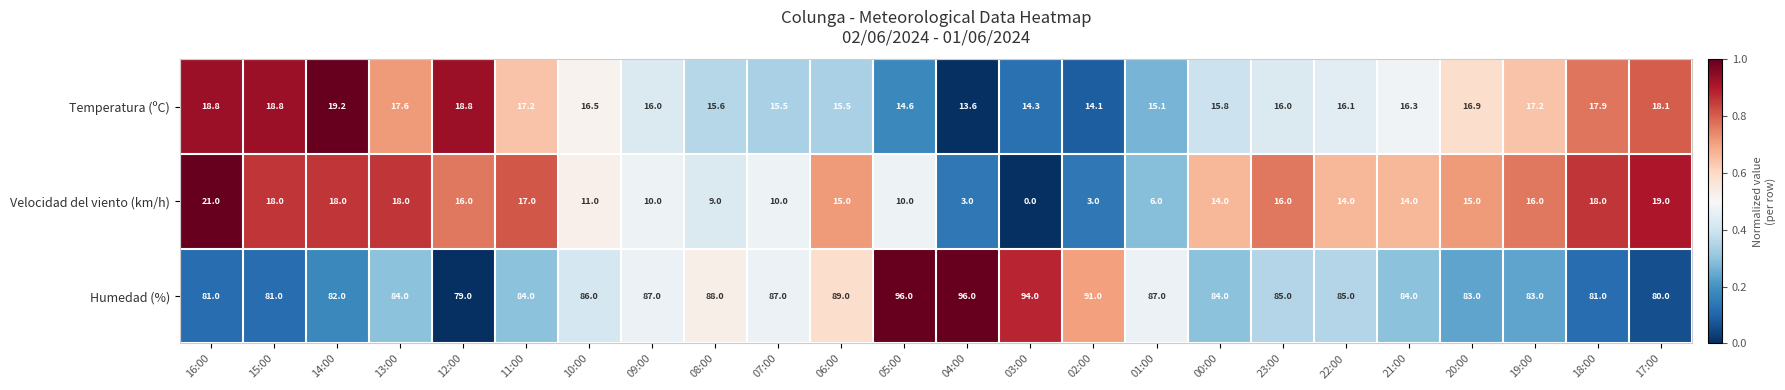

What is the difference between the highest and lowest values at 08:00?

79.0